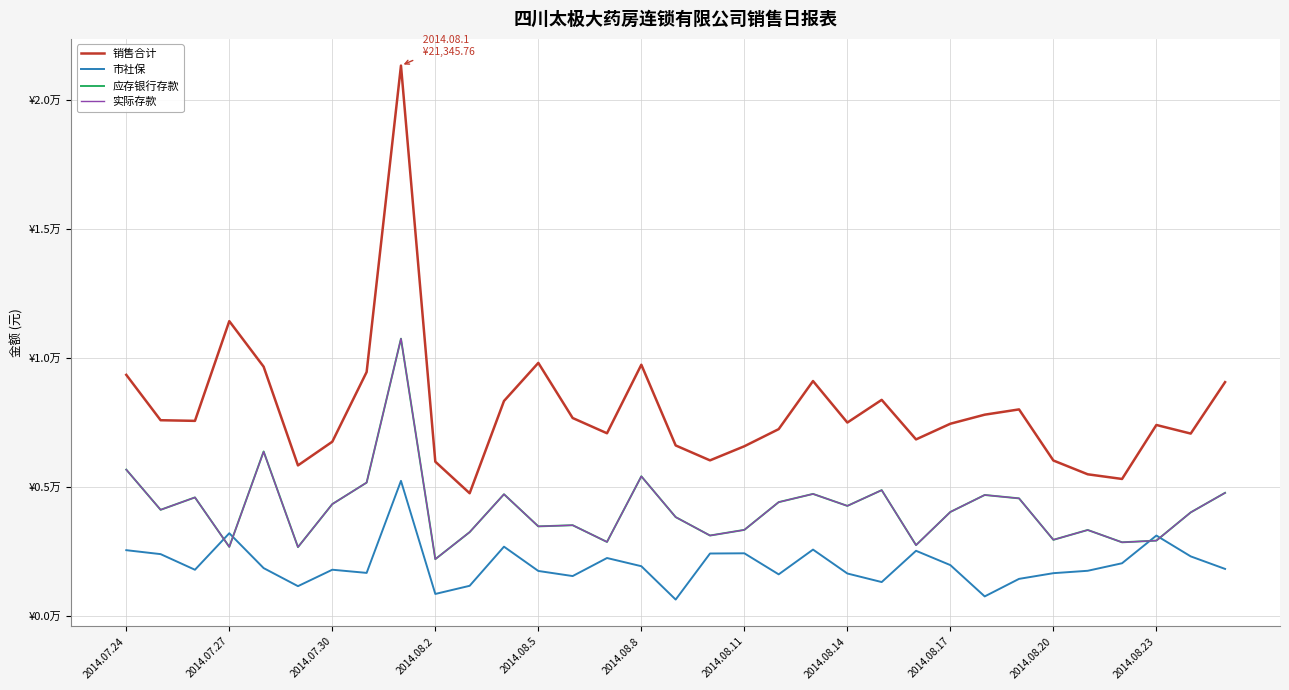

Does the chart display data point markers on the line(s)?

No